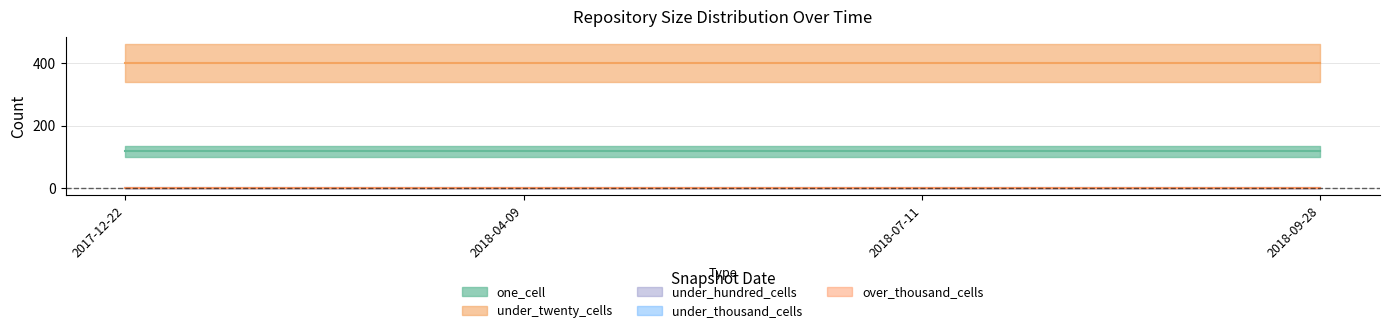

Reading left to right, list all the values displayed in this chart.

one_cell: 117	117	117	117
under_twenty_cells: 402	402	402	402
under_hundred_cells: 0	0	0	0
under_thousand_cells: 0	0	0	0
over_thousand_cells: 0	0	0	0